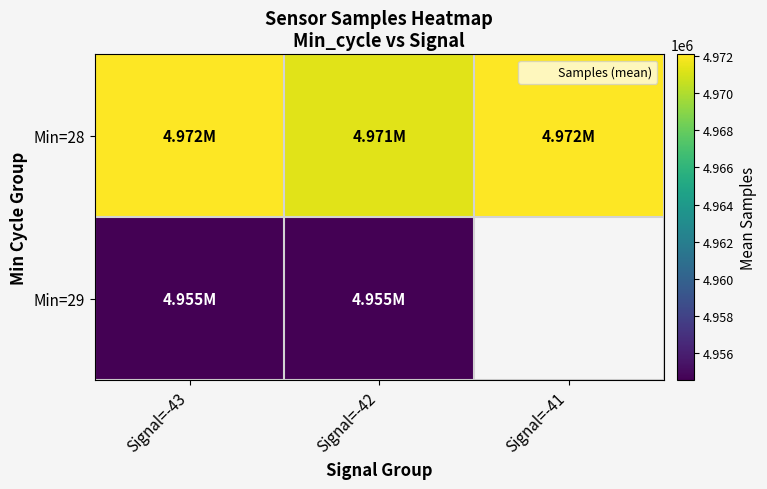

At which category does the chart reach its minimum across all series?

Signal=-43